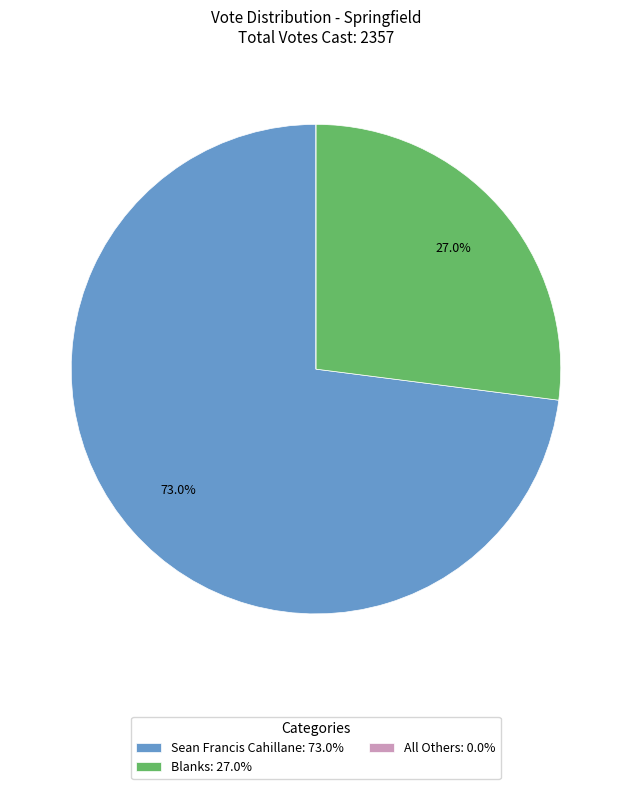

Does Sean Francis Cahillane account for over 50% of the chart?

Yes